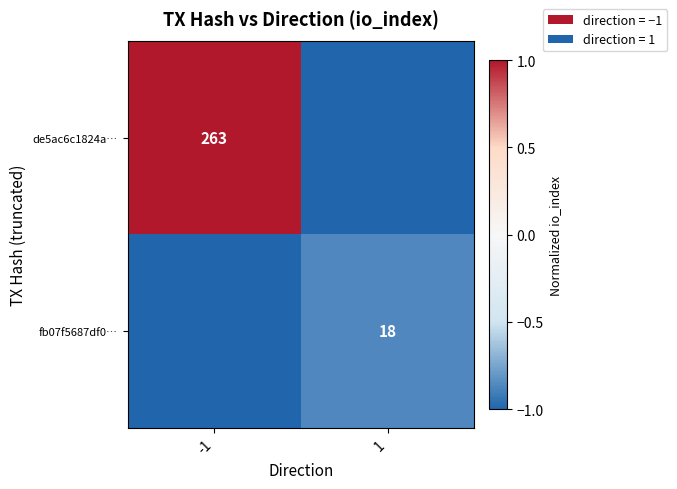

Is it true that de5ac6c1824a… equals 263 at -1?

True